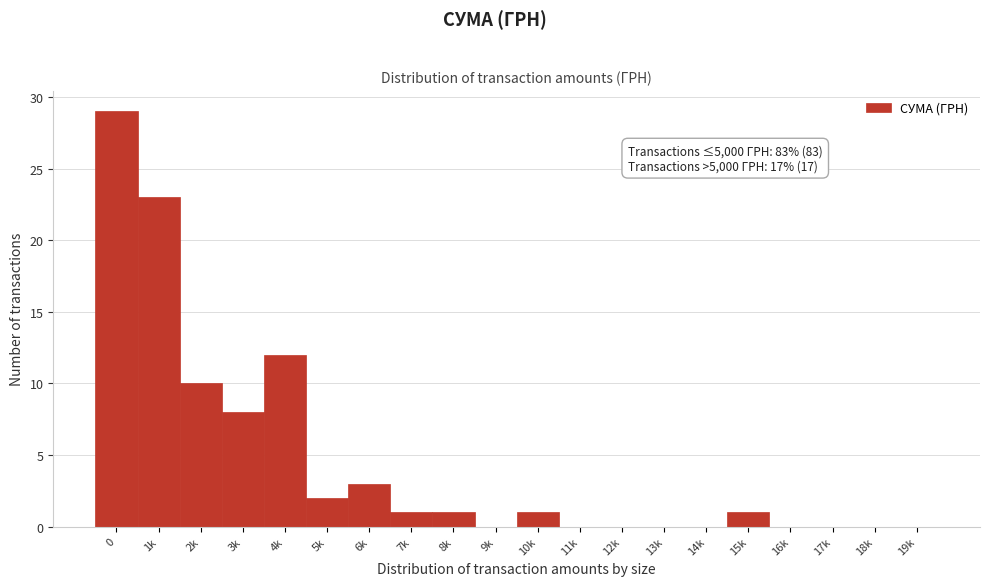

Reading left to right, what are all the values shown in this chart?

0=29	1k=23	2k=10	3k=8	4k=12	5k=2	6k=3	7k=1	8k=1	9k=0	10k=1	11k=0	12k=0	13k=0	14k=0	15k=1	16k=0	17k=0	18k=0	19k=0